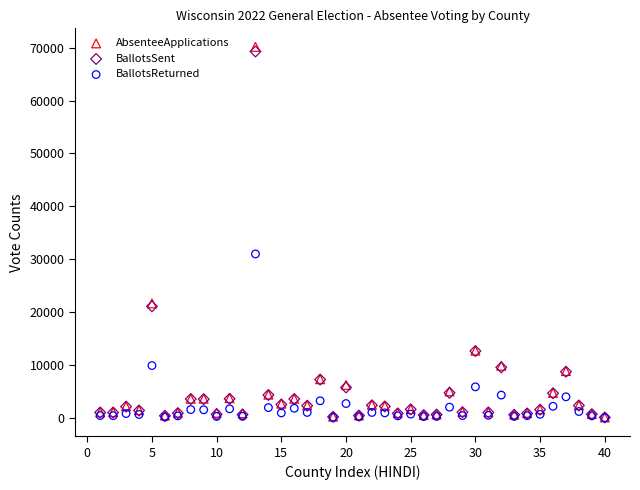

Which series has the widest spread of Y values?

AbsenteeApplications